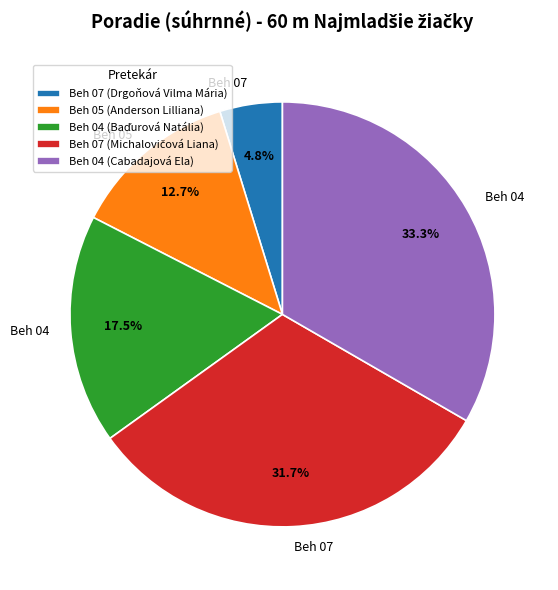

What is the largest slice in the pie chart?

Beh 04 (Cabadajová Ela)